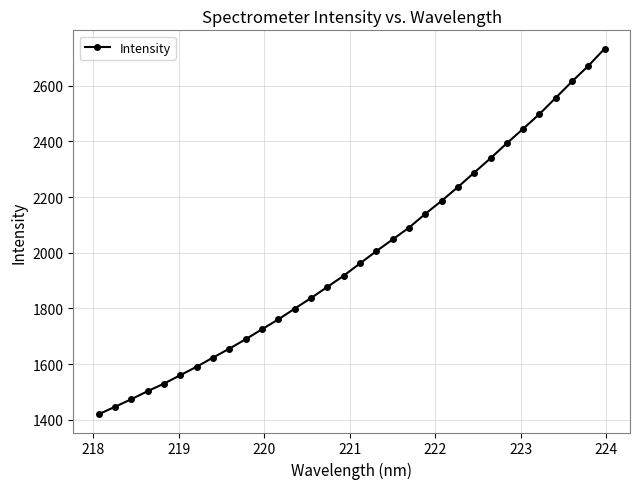

What is the maximum value shown in the chart?

2733.8